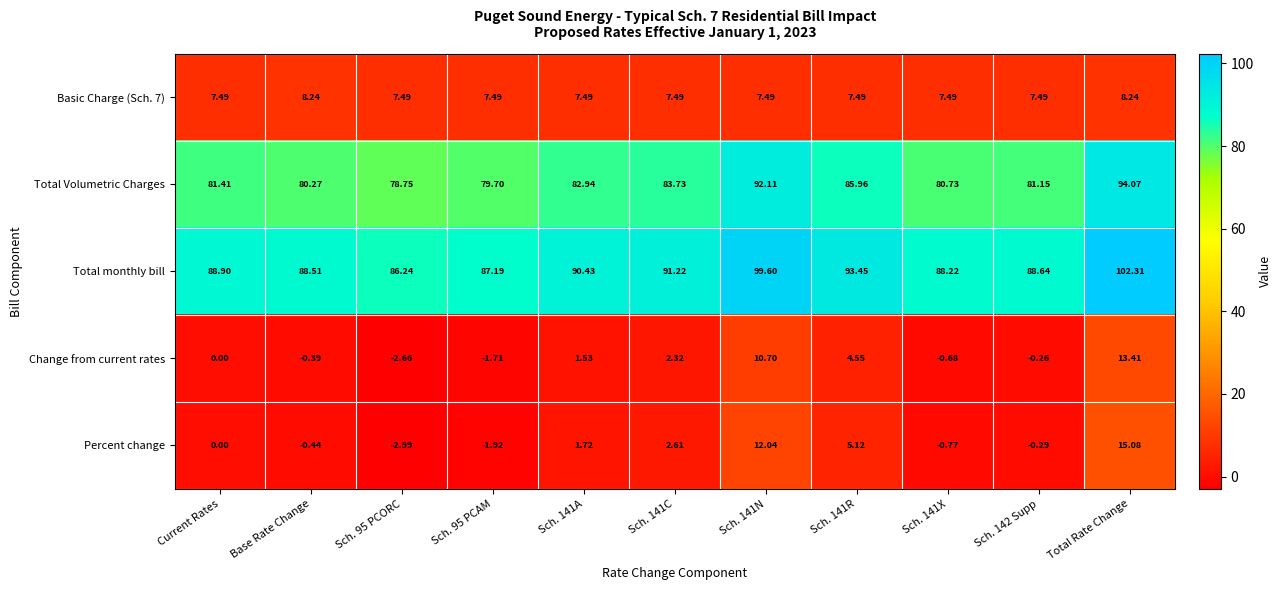

How many categories are shown in the chart?

11